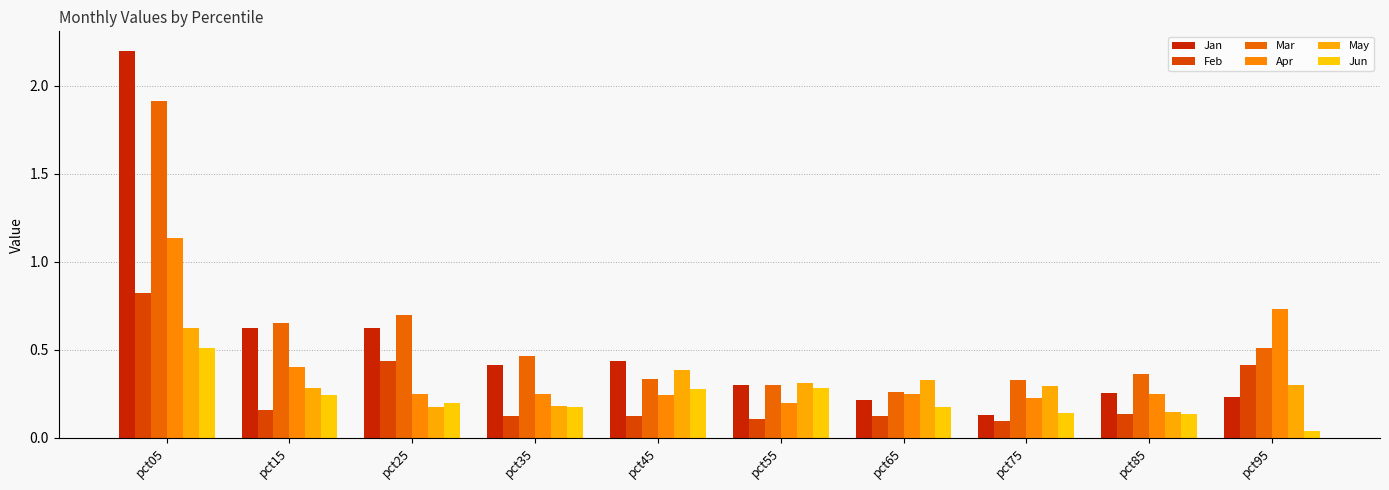

At which label does May reach its peak?

pct05